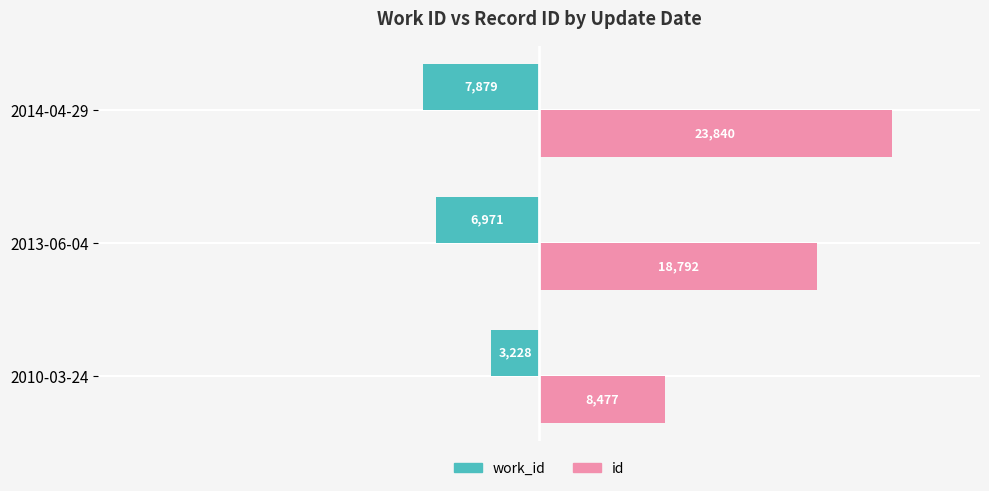

What is the difference between the maximum and second lowest values in the id series?

5048